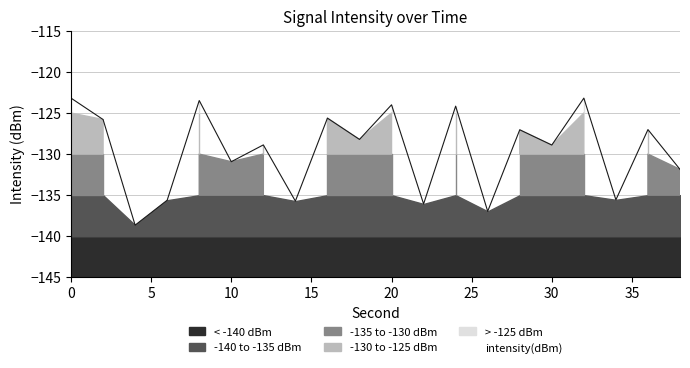

Is it true that the value at 8 is -83.9?

False